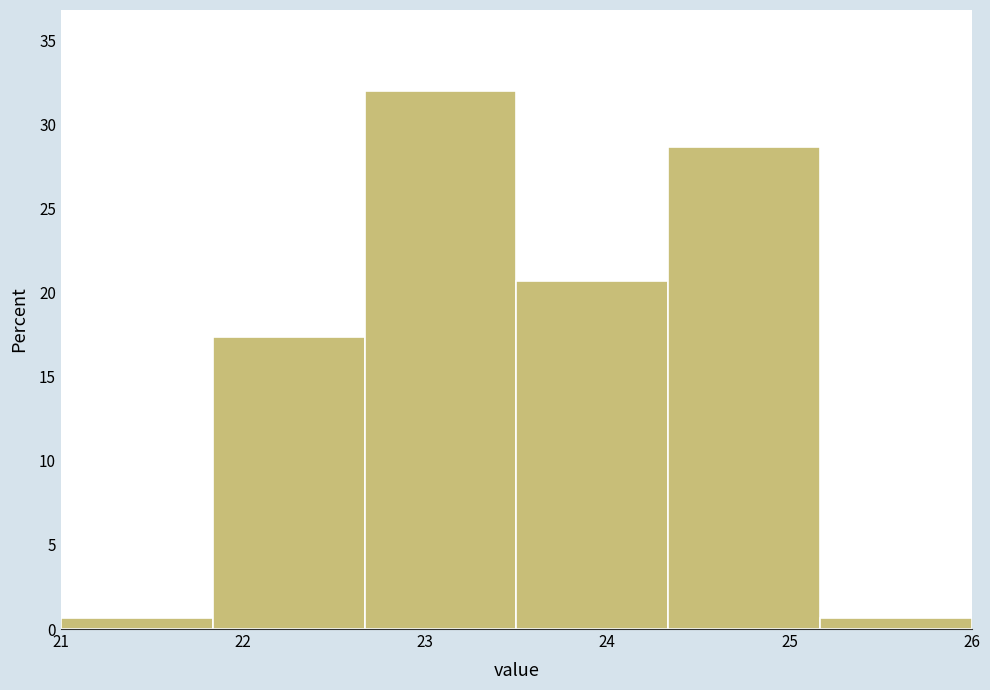

Reading left to right, list every bar in this chart as the range it spans on the x-axis followed by its height. Neither the bar edges nor the heights are printed on the chart, so give them approximately, as read against the axes.

21.0 to 21.8: 0.5
21.8 to 22.7: 17.5
22.7 to 23.5: 32.0
23.5 to 24.3: 20.5
24.3 to 25.2: 28.5
25.2 to 26.0: 0.5